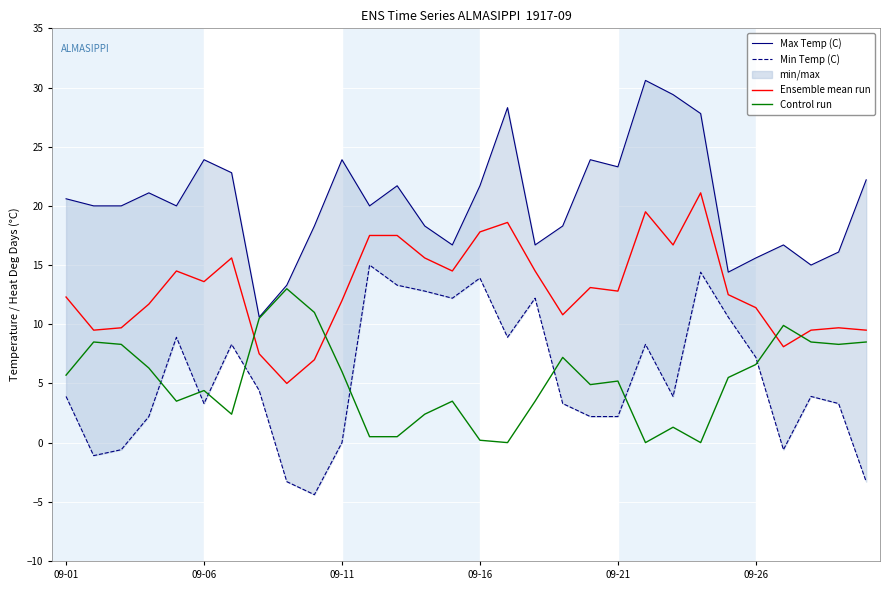

What is the lowest value of the Ensemble mean run series?

5.0